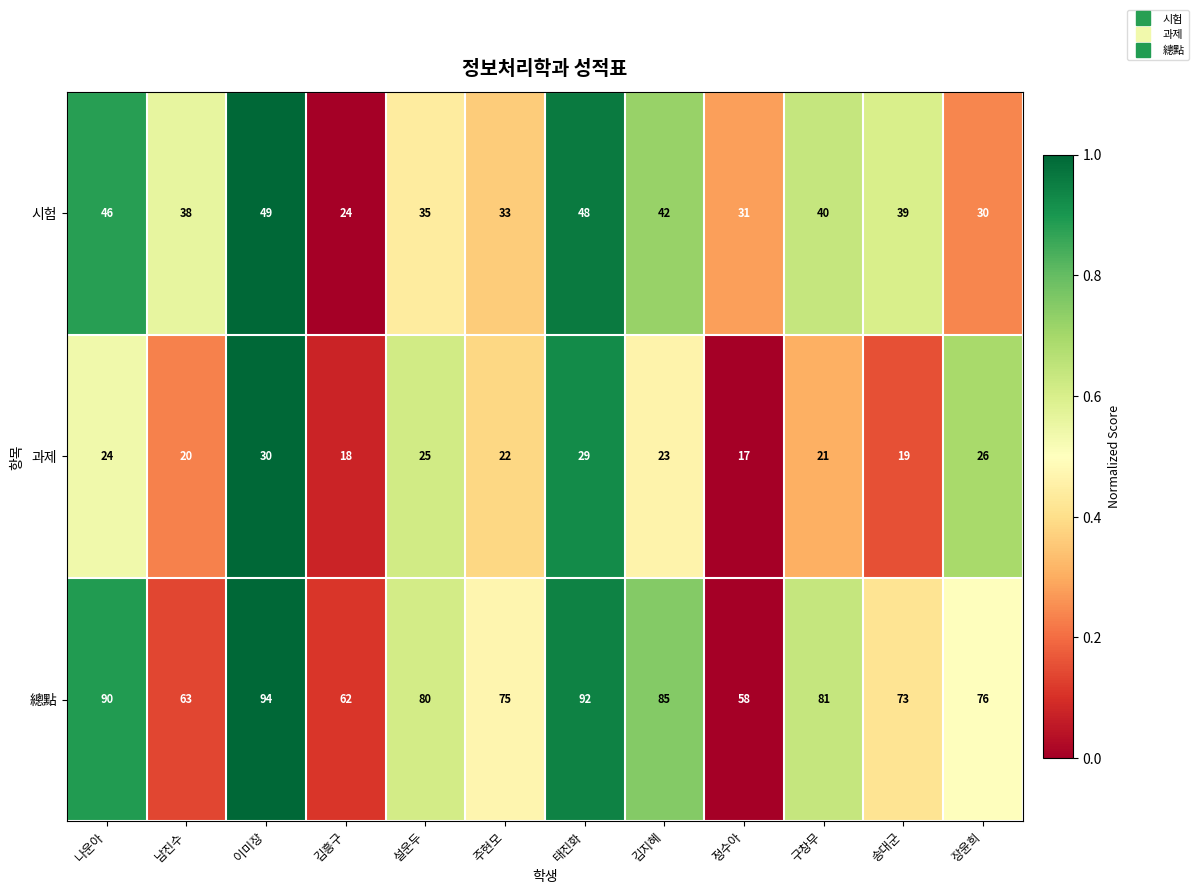

Between 남진수 and 설운두, which series saw the biggest shift?

總點